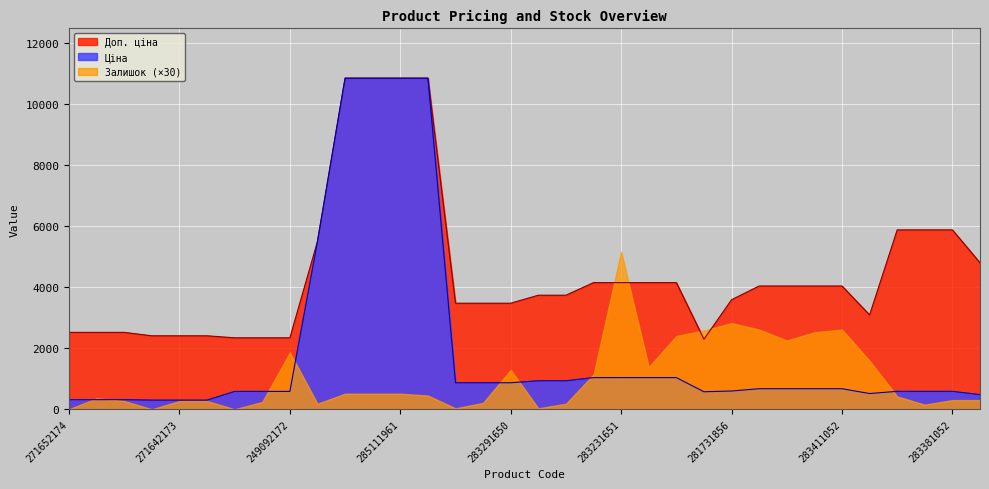

What is the difference between the second highest and second lowest values in the Доп. ціна series?

8500.4